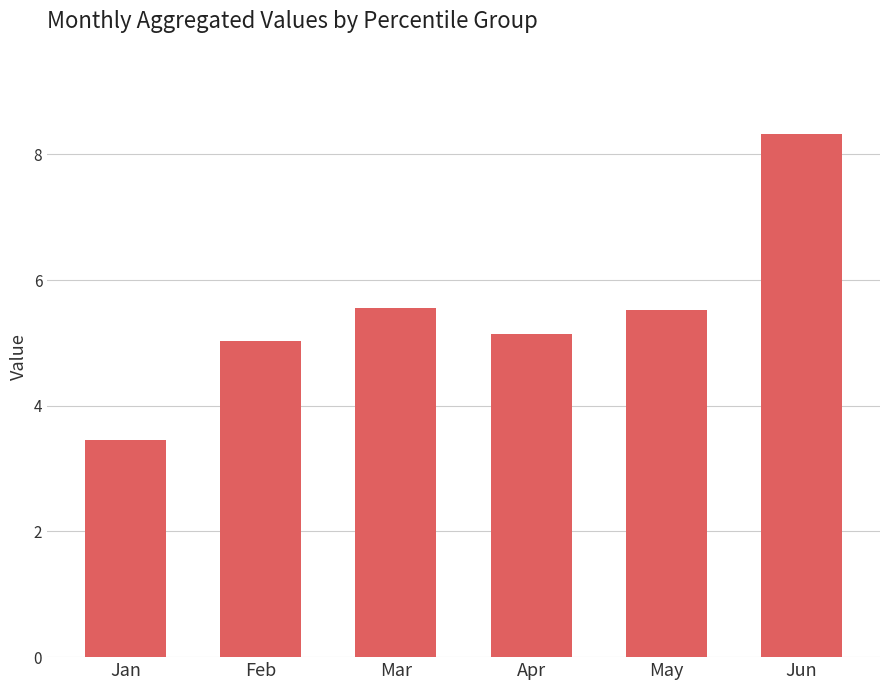

Where is the data nearest to the value 5?

Feb